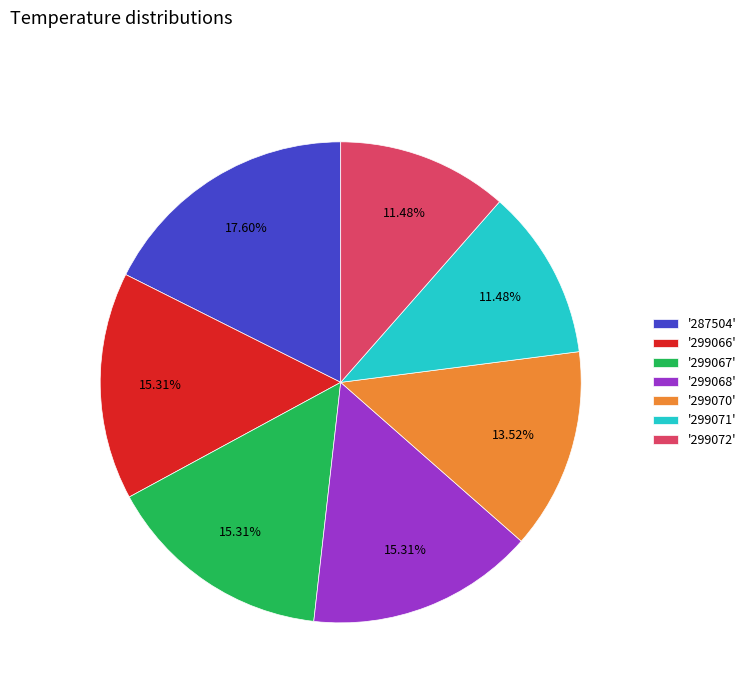

Is the sum of '287504' and '299071' greater than half?

No